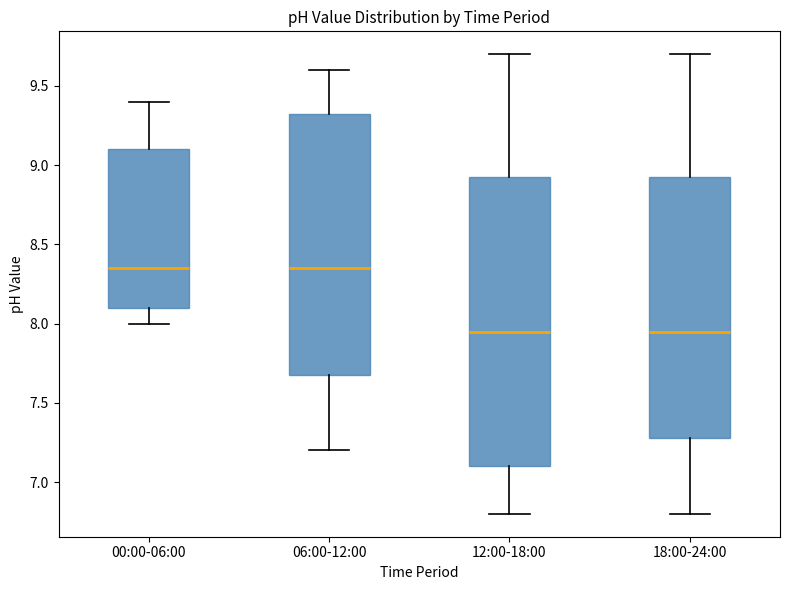

Reading left to right, transcribe this box plot: for each box, give where its median line is, the range the box spans, and where its two whiskers end, as read against the y-axis. The values are not printed on the chart, so give them approximately, as read against the axis.

00:00-06:00: median 8.35, box 8.10 to 9.10, whiskers 8.00 to 9.40
06:00-12:00: median 8.35, box 7.70 to 9.35, whiskers 7.20 to 9.60
12:00-18:00: median 7.95, box 7.10 to 8.95, whiskers 6.80 to 9.70
18:00-24:00: median 7.95, box 7.30 to 8.95, whiskers 6.80 to 9.70